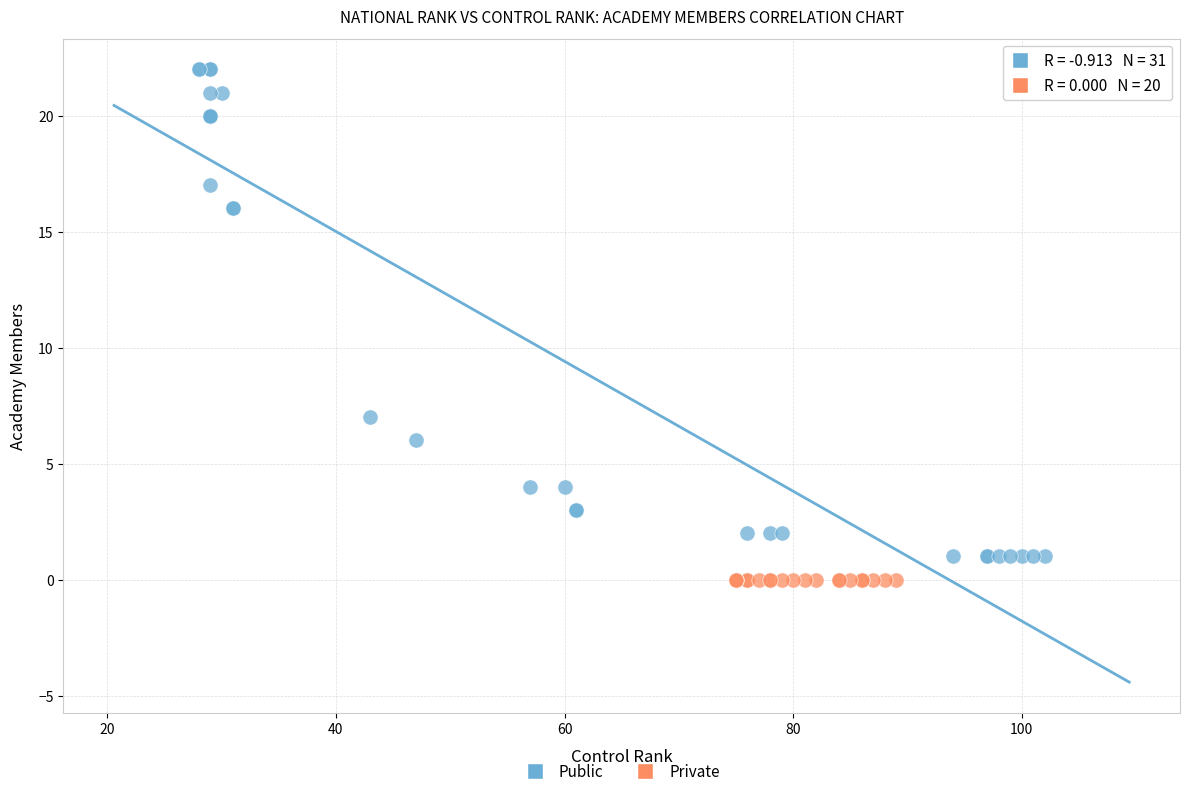

What are all the series names shown in the legend?

Public, Private